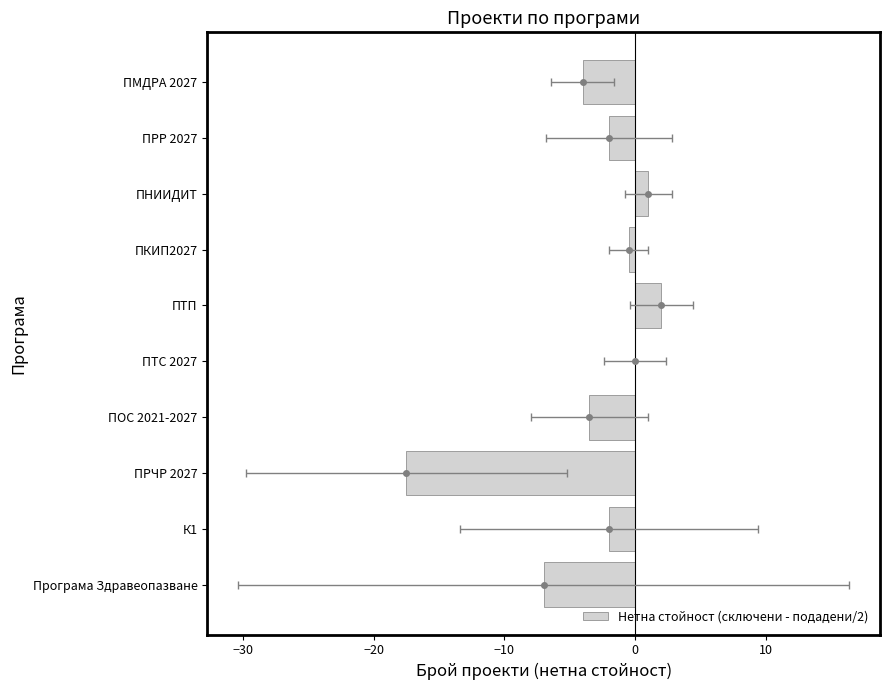

The value at −30 is -2.0. True or false?

True